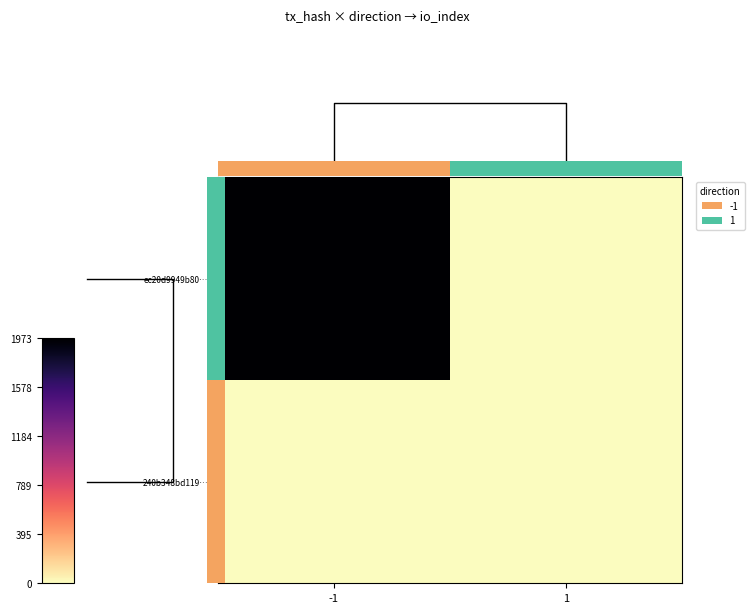

Rank the series by their maximum value, from lowest to highest.

240b348bd119…, ec20d9949b80…